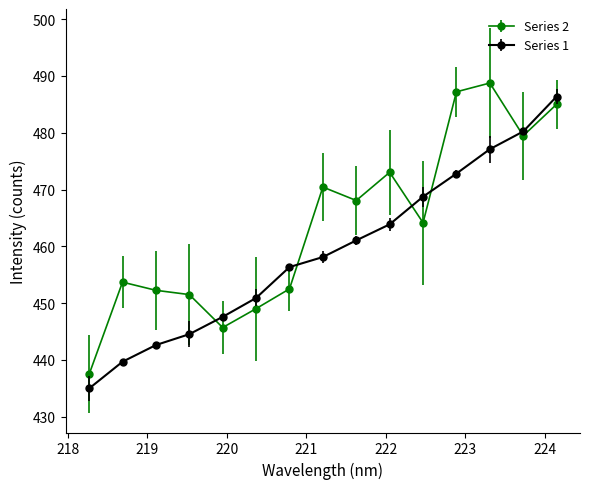

What are all the series names shown in the legend?

Series 2, Series 1